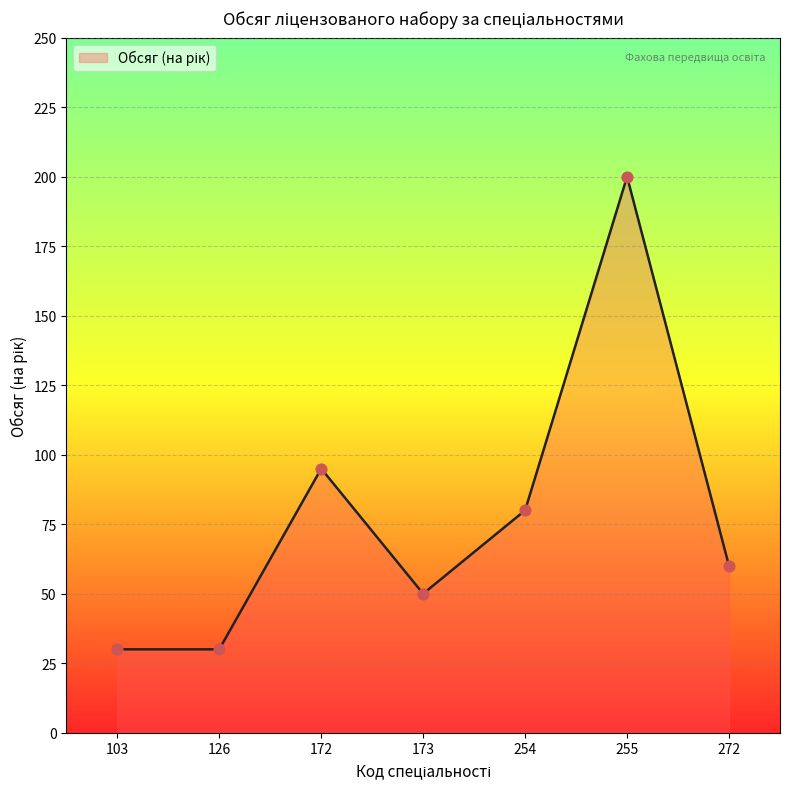

What is the change in value from 172 to 254?

-15